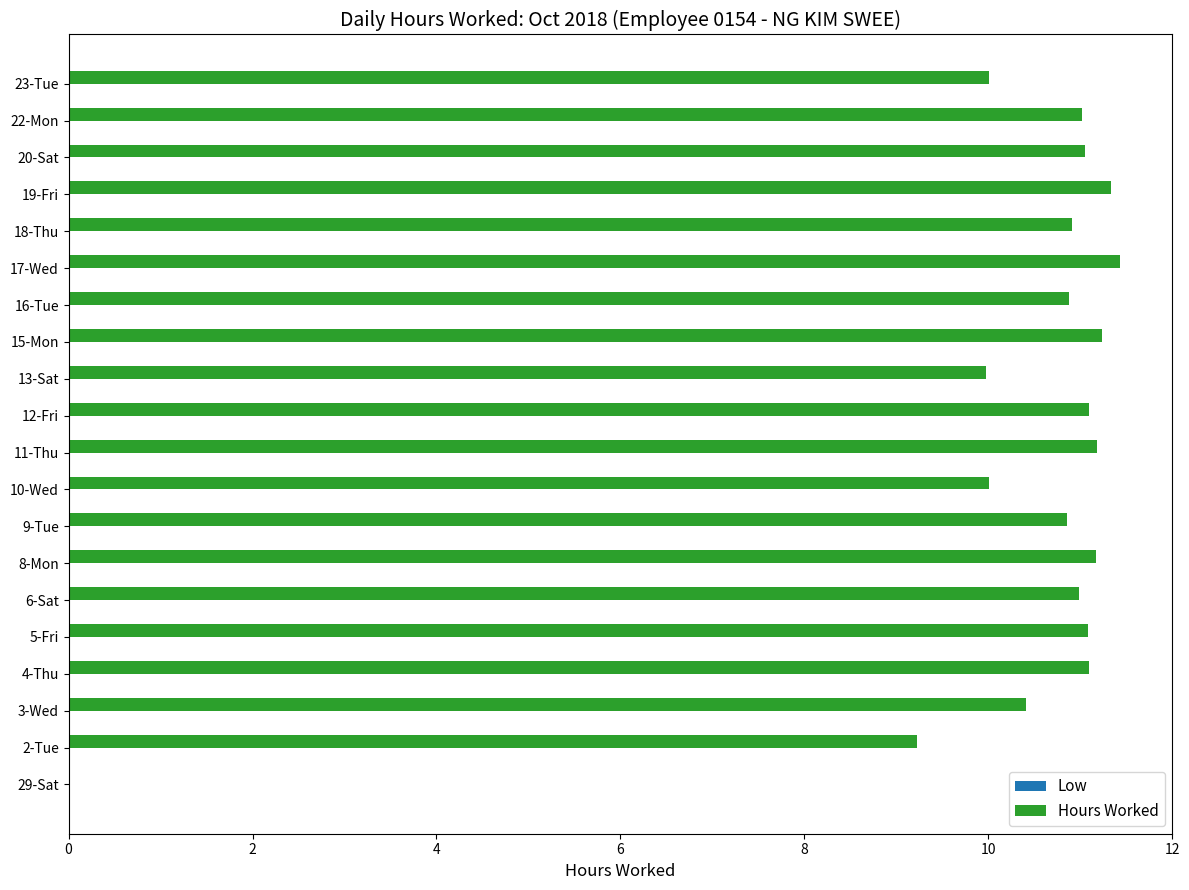

Count the number of categories in the chart.

20